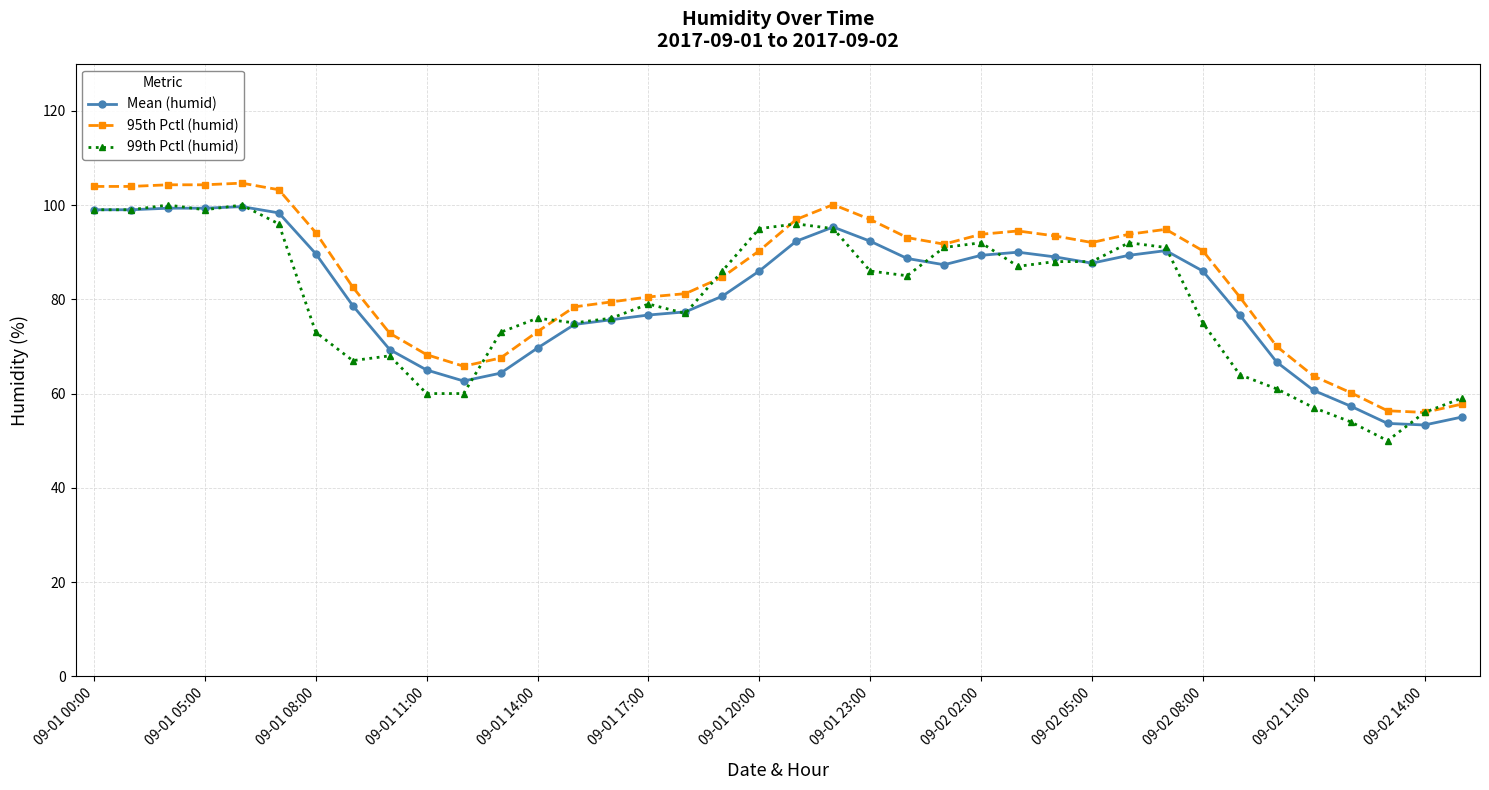

What is the value of the Mean (humid) point at the 12th from the left?

64.3